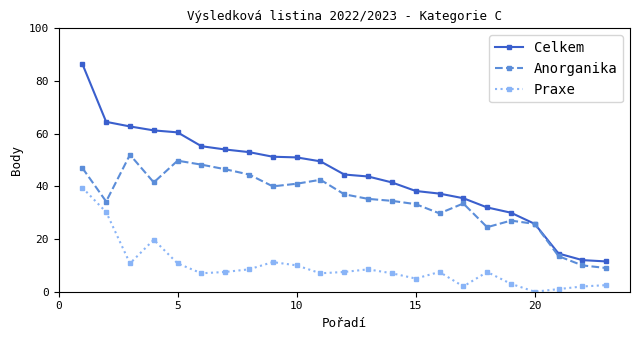

Which series has the largest total across all categories?

Celkem